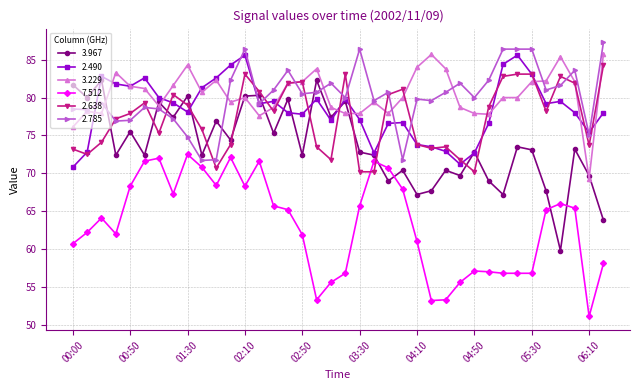

How many intersections are there between 2.638 and 7.512?

2